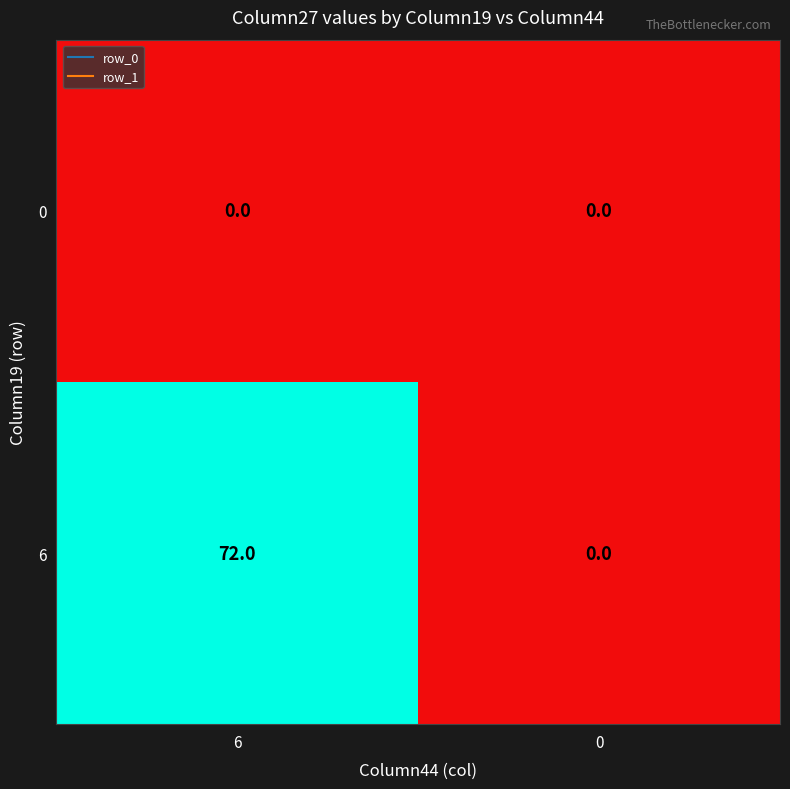

Reading left to right, transcribe all the data shown in this chart.

0: 6=0	0=0
6: 6=72	0=0